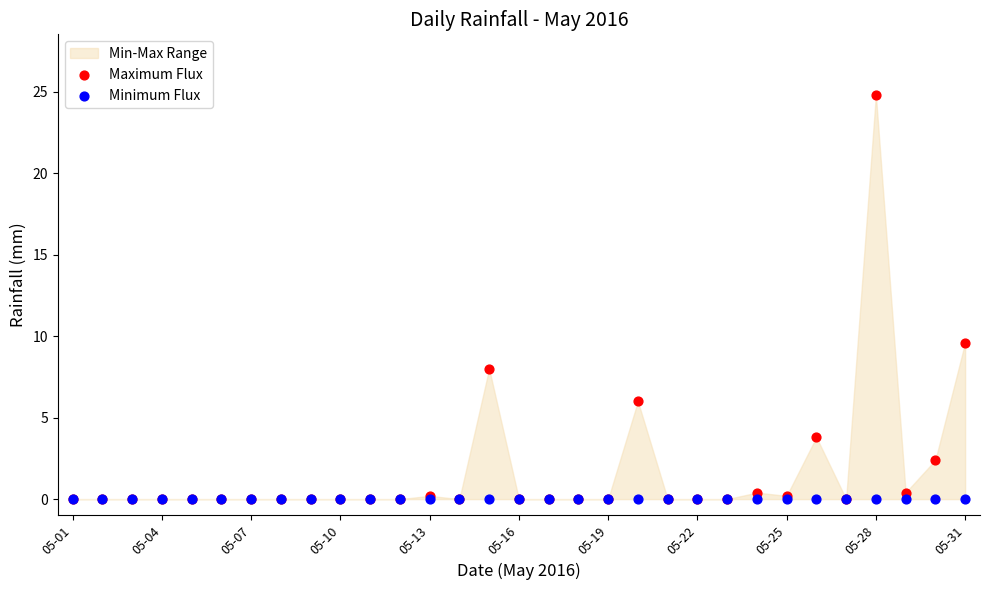

Across all series, what Y value is closest to 12?

9.6